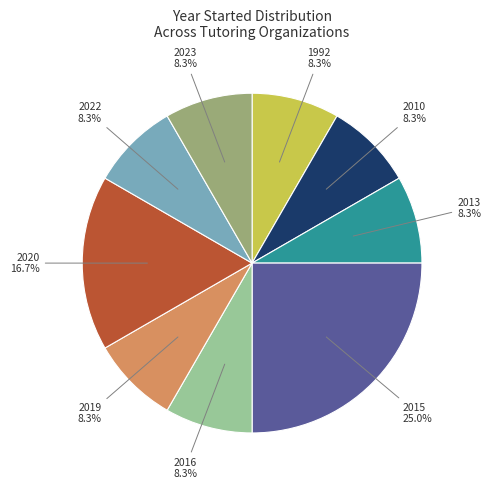

What percentage is NOT represented by 2019?

91.7%